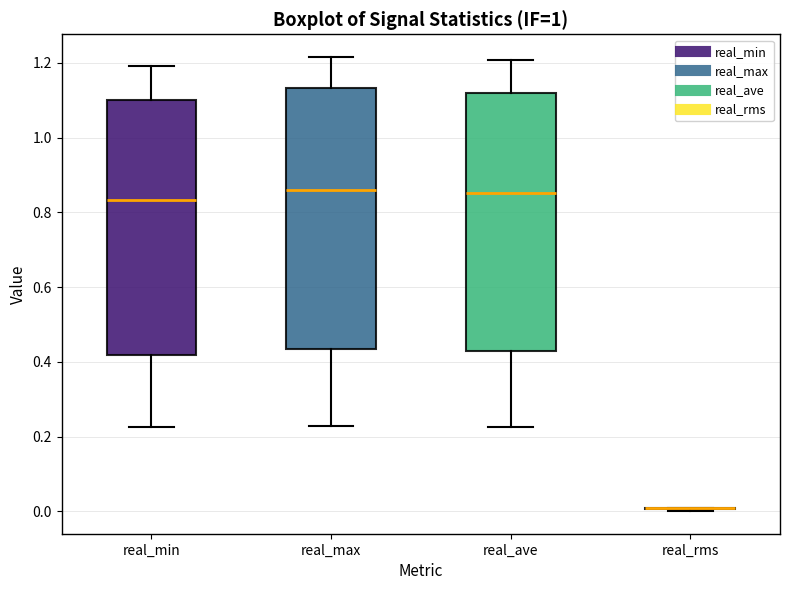

Reading left to right, transcribe this box plot: for each box, give where its median line is, the range the box spans, and where its two whiskers end, as read against the y-axis. The values are not printed on the chart, so give them approximately, as read against the axis.

real_min: median 0.84, box 0.42 to 1.10, whiskers 0.22 to 1.20
real_max: median 0.86, box 0.44 to 1.14, whiskers 0.22 to 1.22
real_ave: median 0.86, box 0.42 to 1.12, whiskers 0.22 to 1.20
real_rms: box collapsed to a line at 0.00, whiskers 0.00 to 0.02